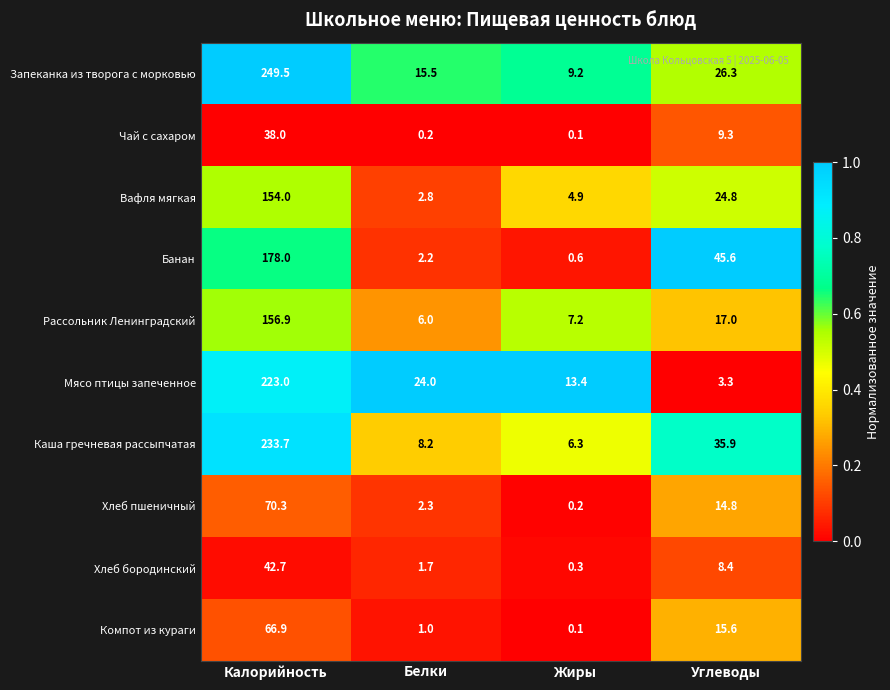

Is it true that Чай с сахаром equals 38.0 at Калорийность?

True